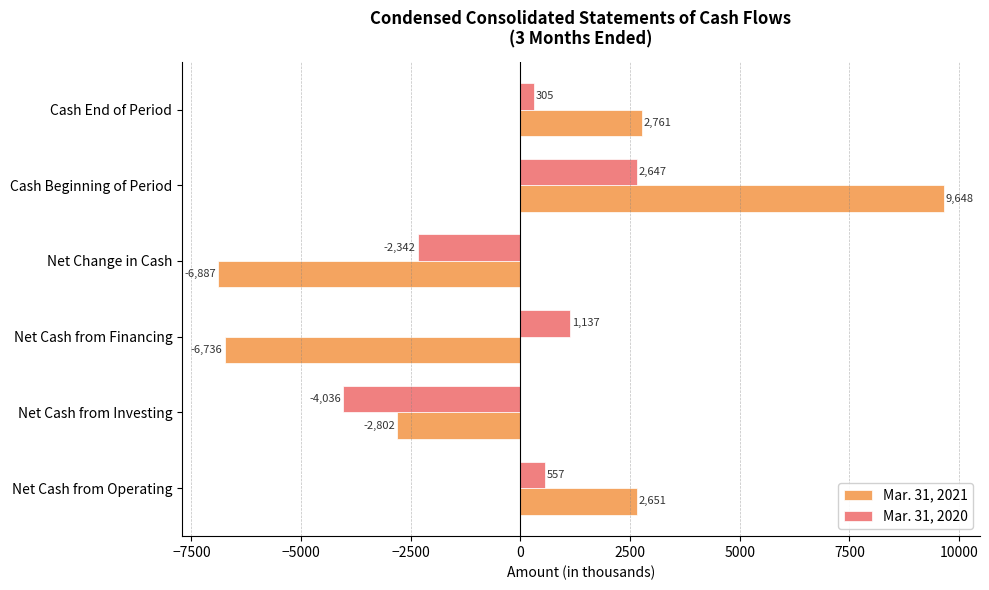

What is the difference between the highest and lowest values at Cash End of Period?

2456